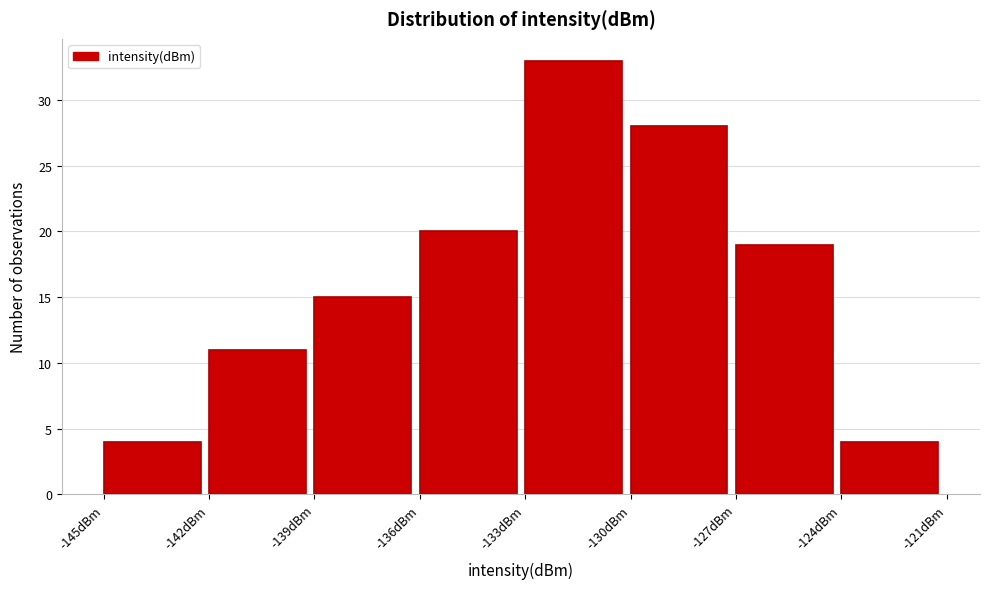

Which range on the x-axis has the tallest bar?

-133 to -130